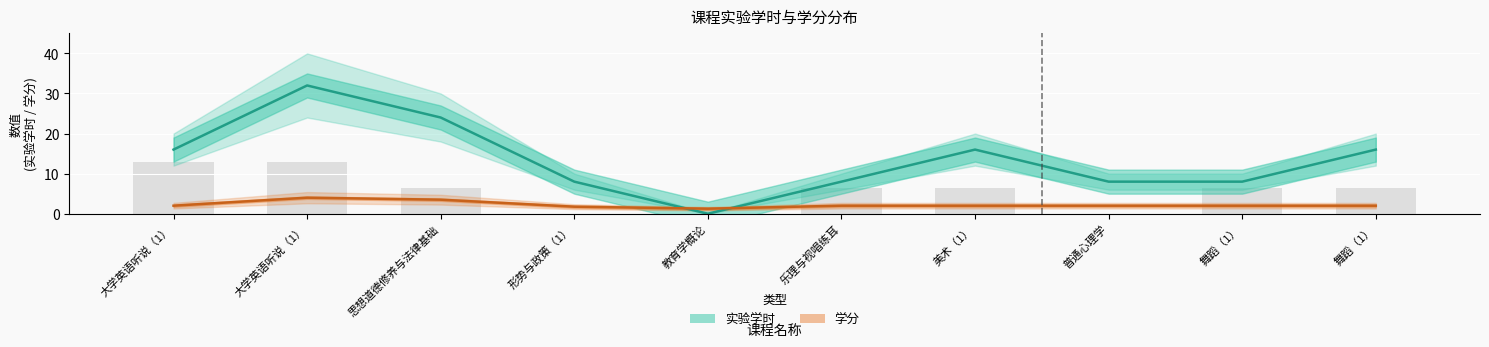

Which has a higher value, 大学英语听说（1） or 美术（1）?

大学英语听说（1）